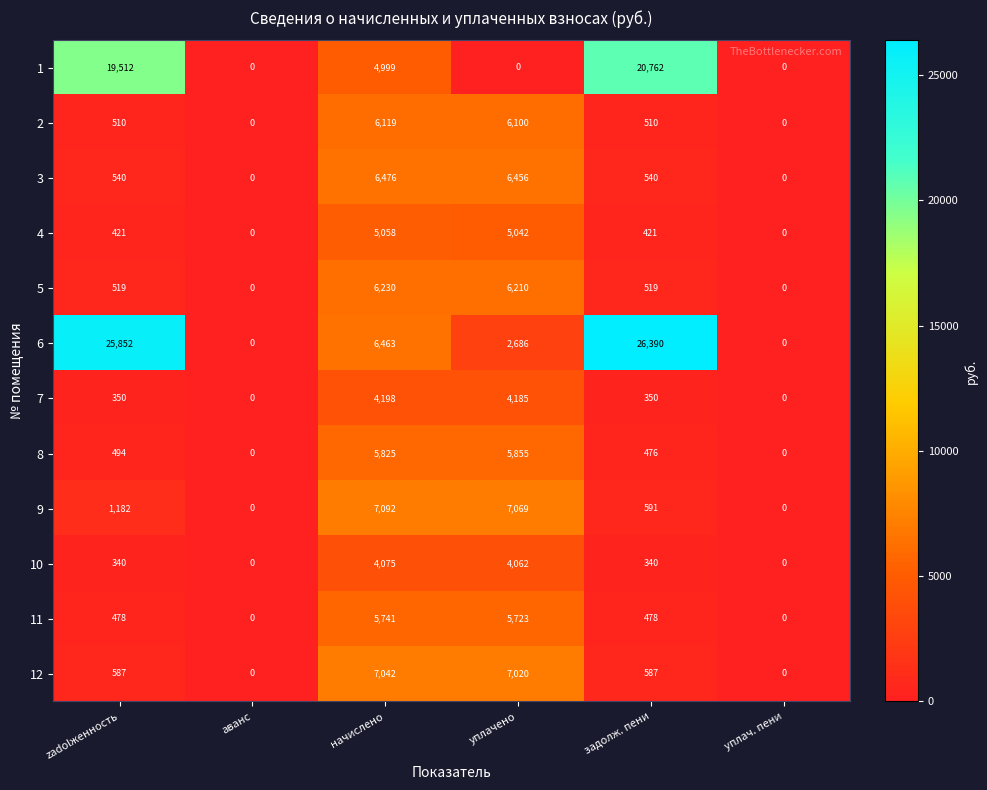

How many categories are shown in the chart?

6